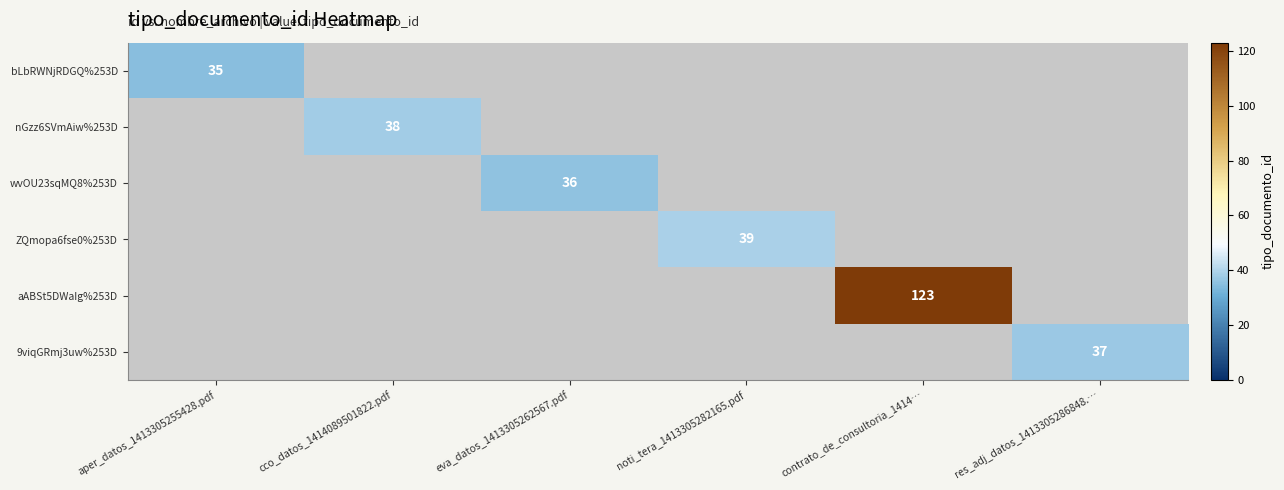

At how many categories does at least one series exceed 68?

1